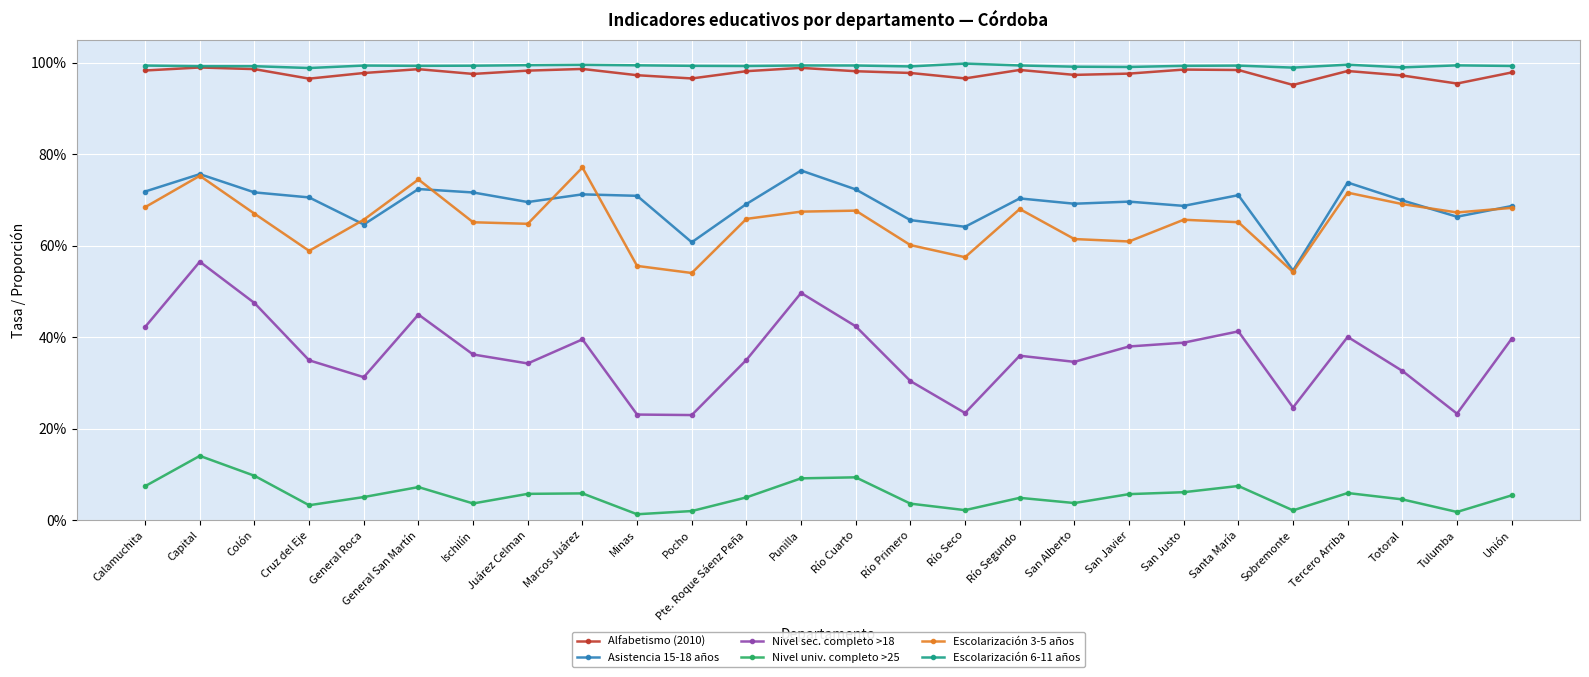

Does the chart have visible grid lines?

Yes